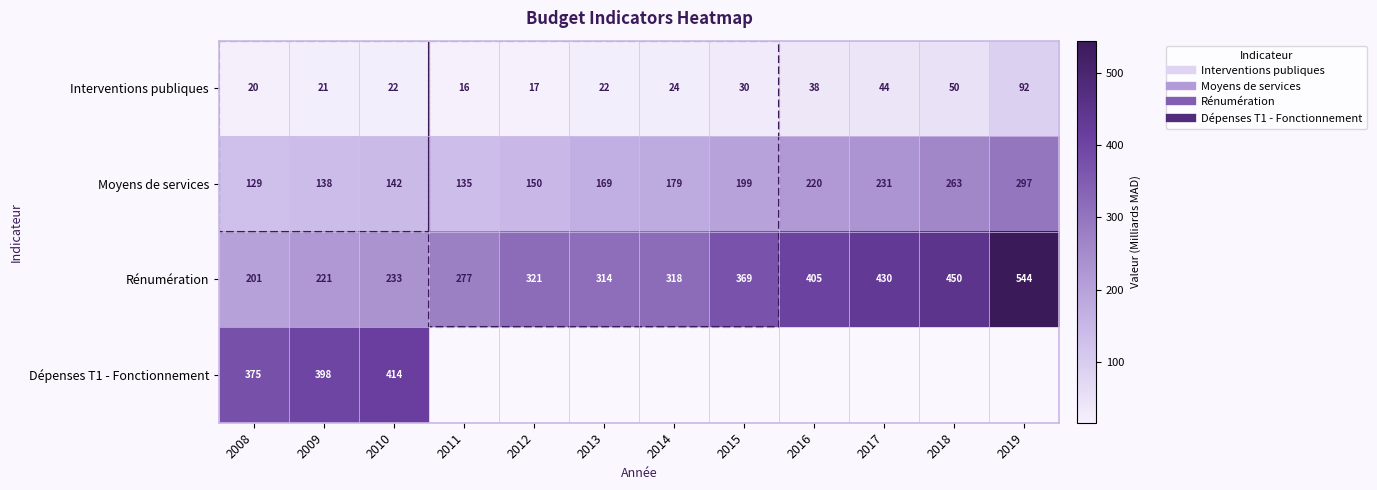

At how many categories does at least one series exceed 367?

8